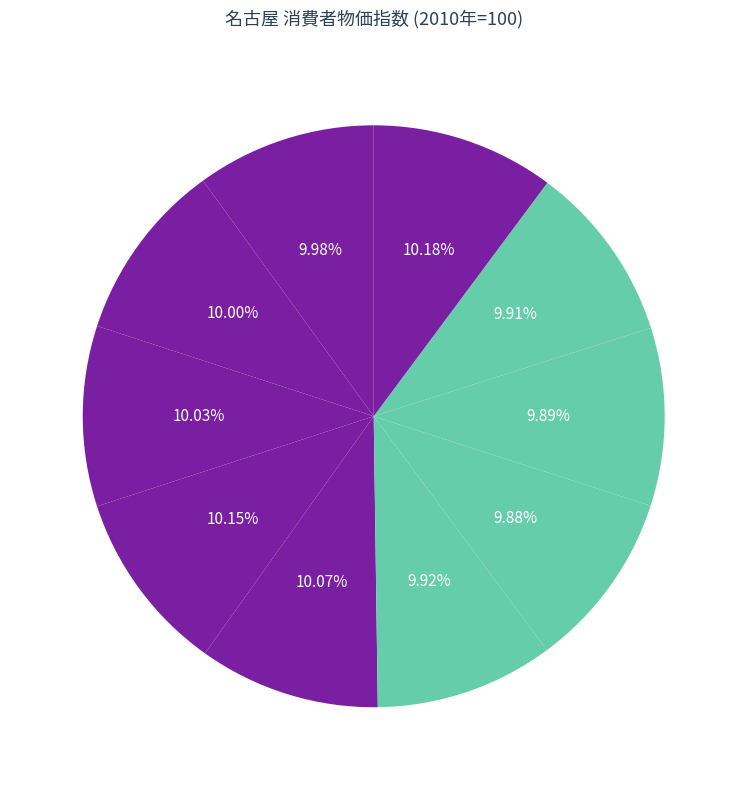

Is the sum of 2014 and 2005 greater than half?

No